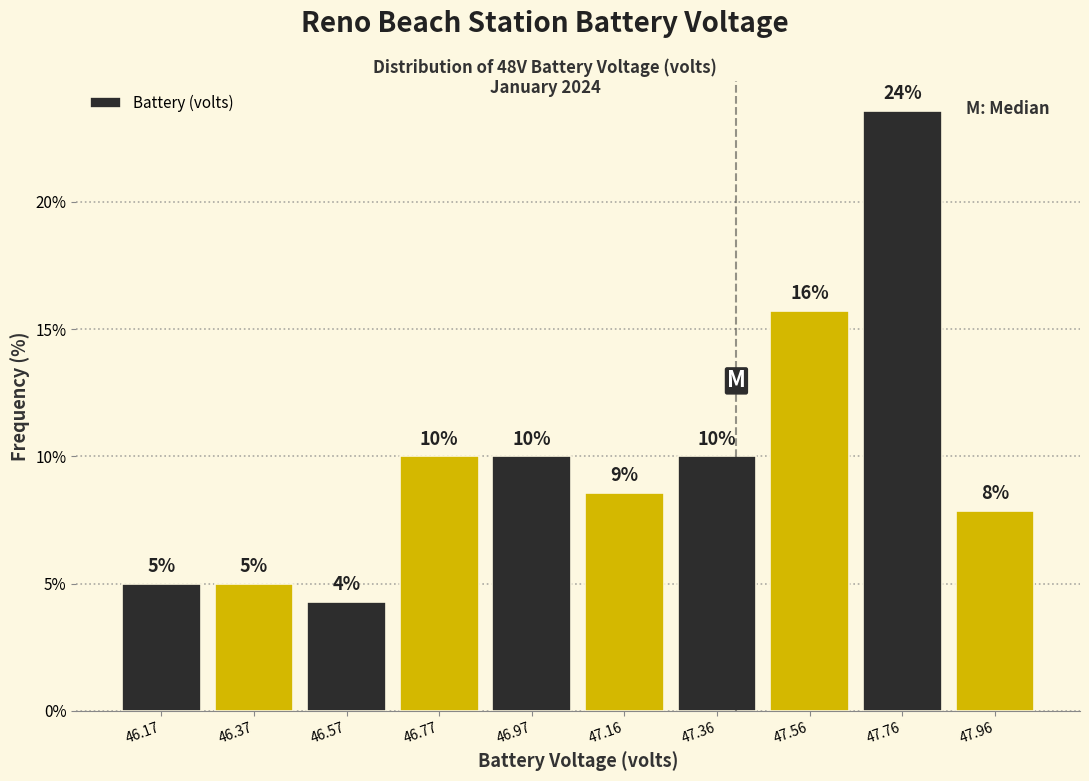

Which range on the x-axis has the tallest bar?

47.66 to 47.86